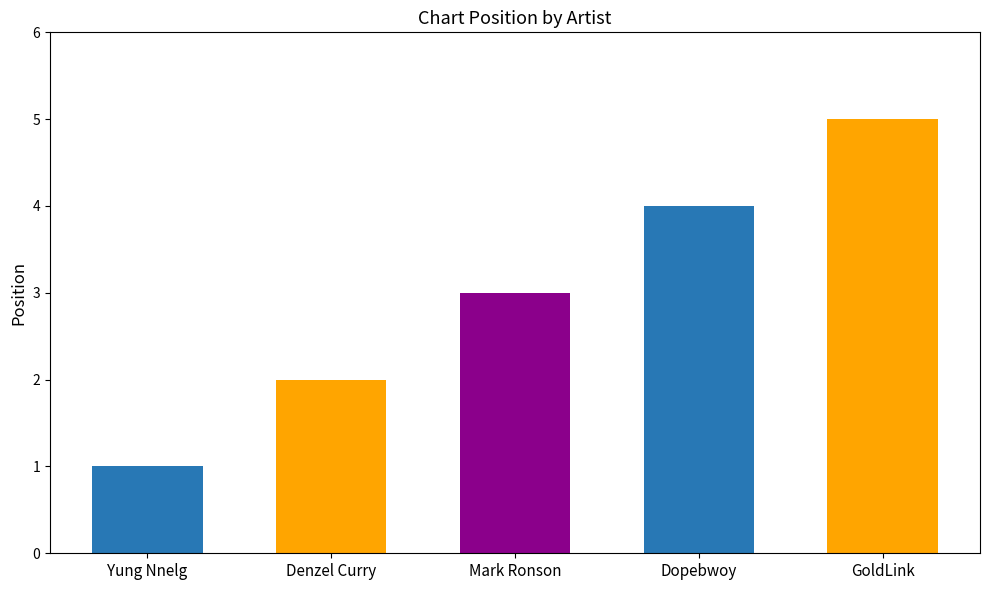

What is the change in value from Denzel Curry to GoldLink?

+3